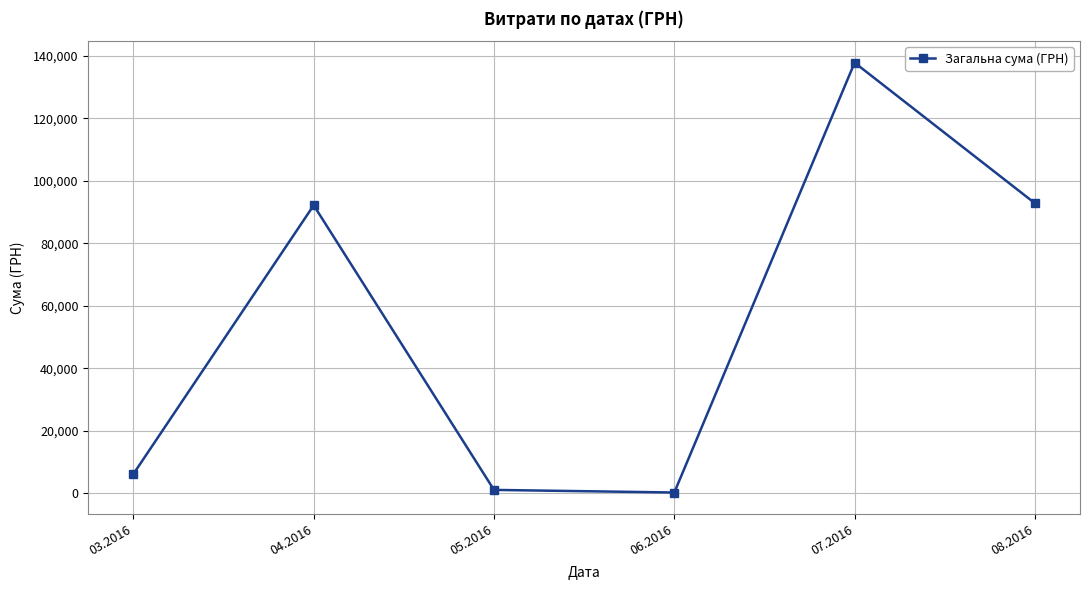

What is the difference between the values at 05.2016 and 08.2016?

91722.6